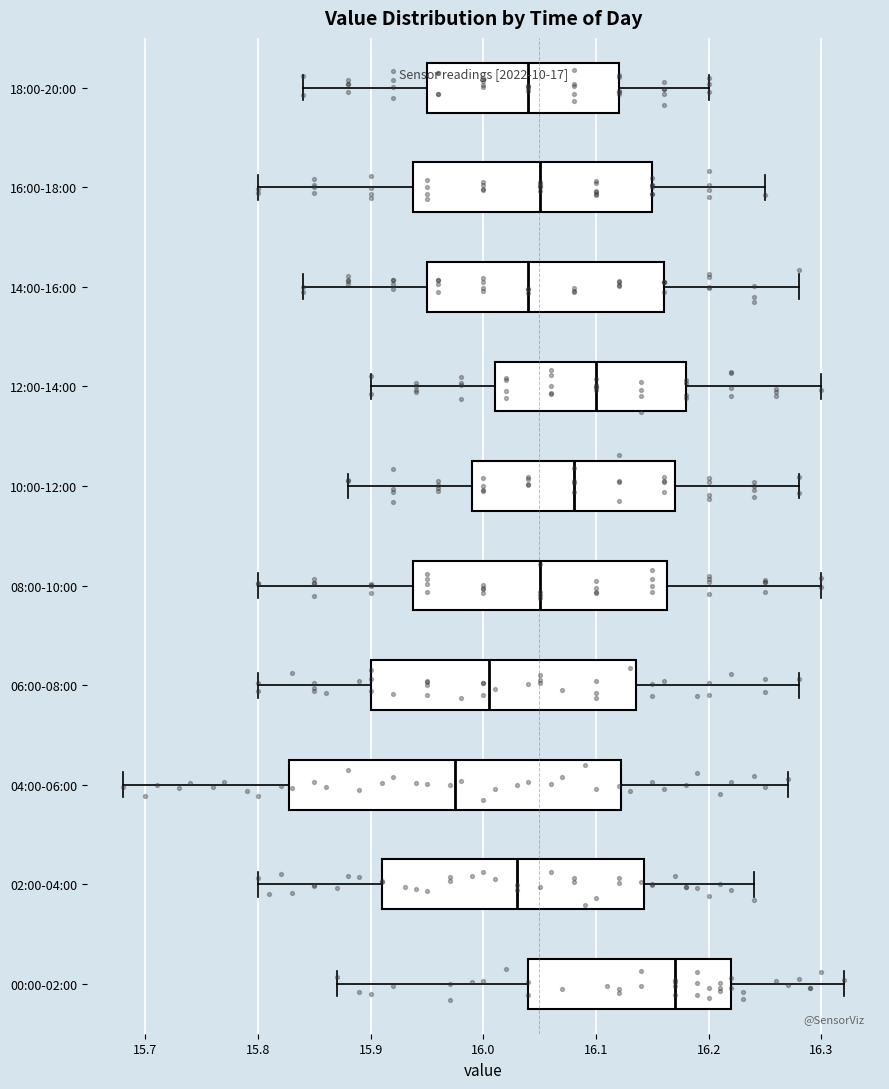

Where does the median line of the box for 10:00-12:00 sit on the x-axis? The values are not printed on the chart, so give them approximately, as read against the axis.

16.08